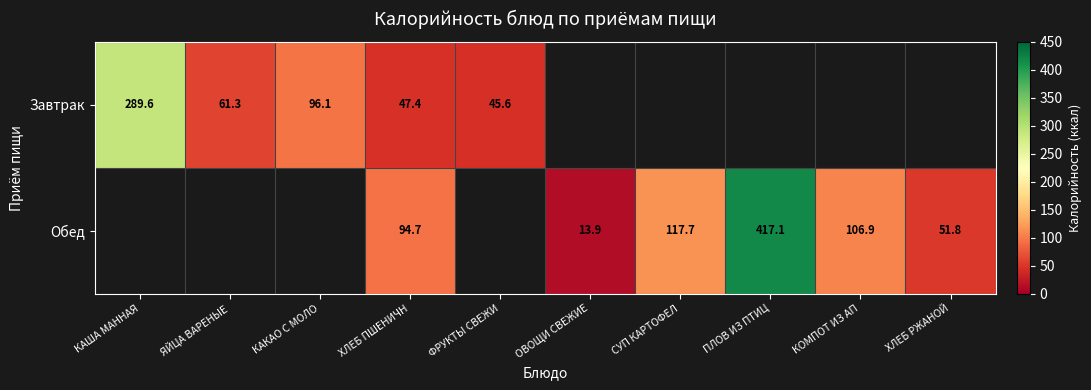

What is the difference between the Завтрак values at ХЛЕБ ПШЕНИЧН and ЯЙЦА ВАРЕНЫЕ?

13.9